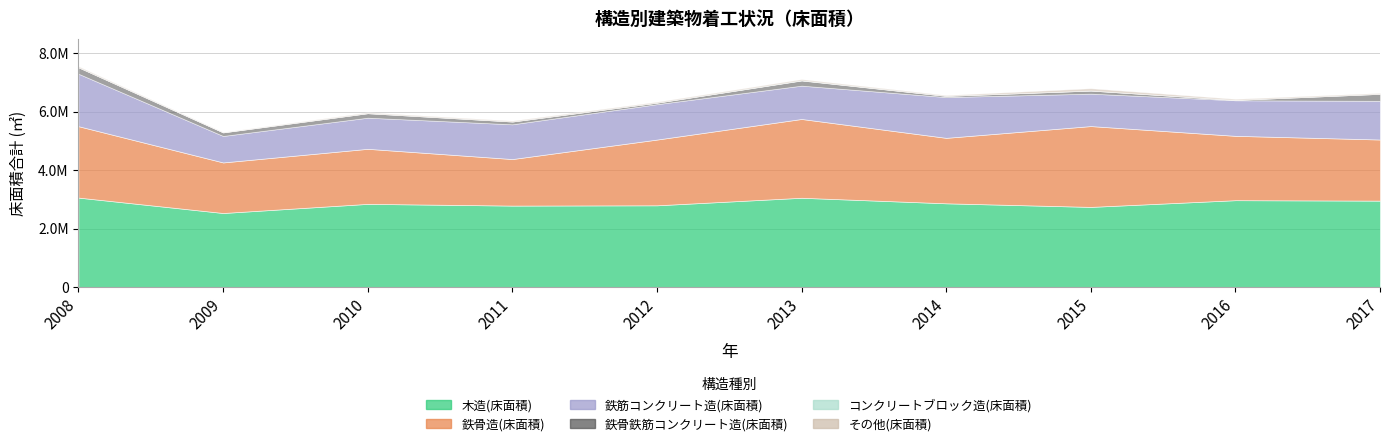

What is the highest value of the 鉄骨鉄筋コンクリート造(床面積) series?

238818